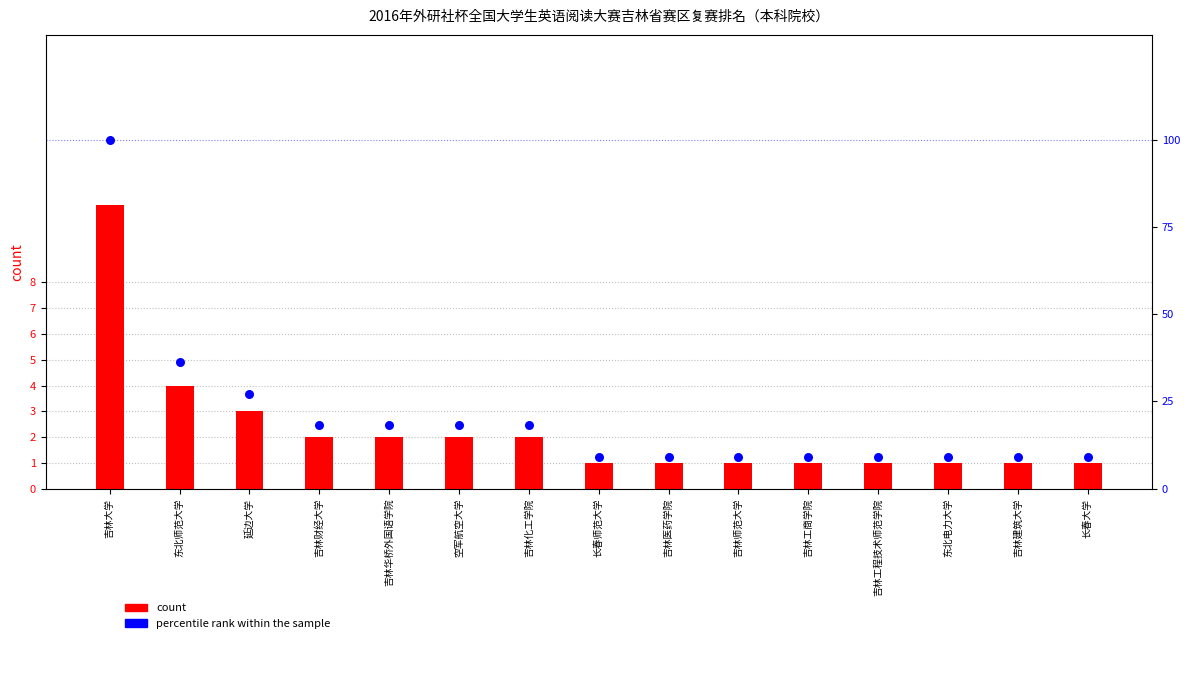

Which series has the largest total across all categories?

percentile rank within the sample